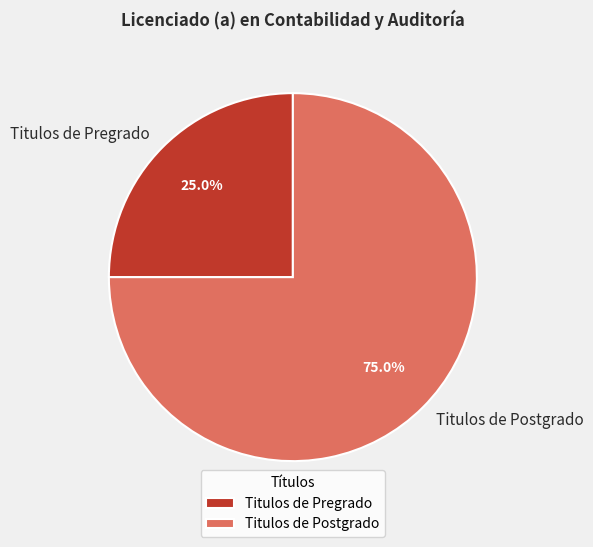

How many segments does this pie chart have?

2